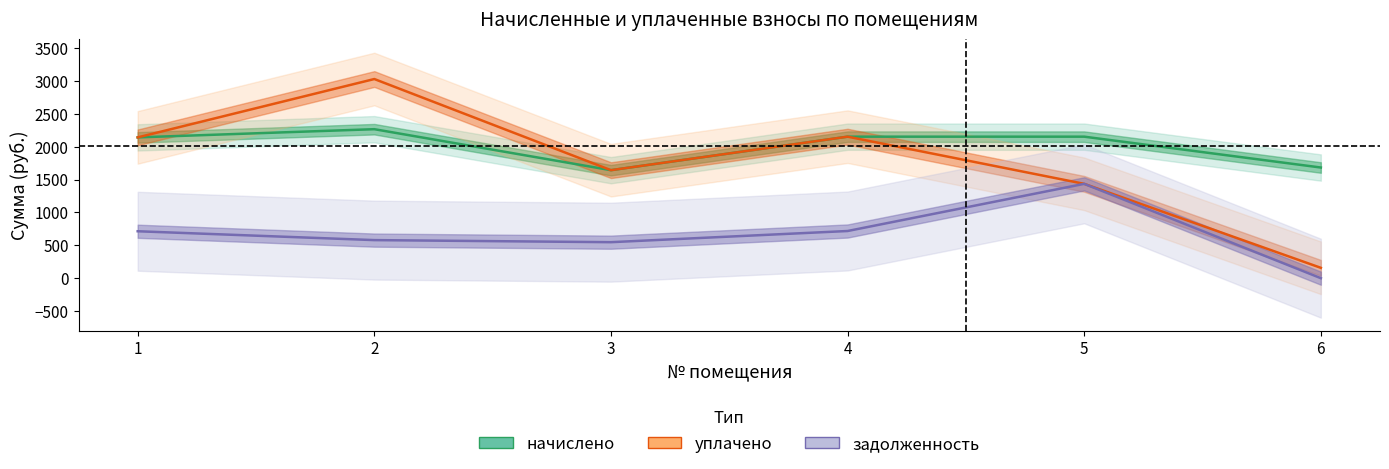

Read the задолженность value at 1.

713.6